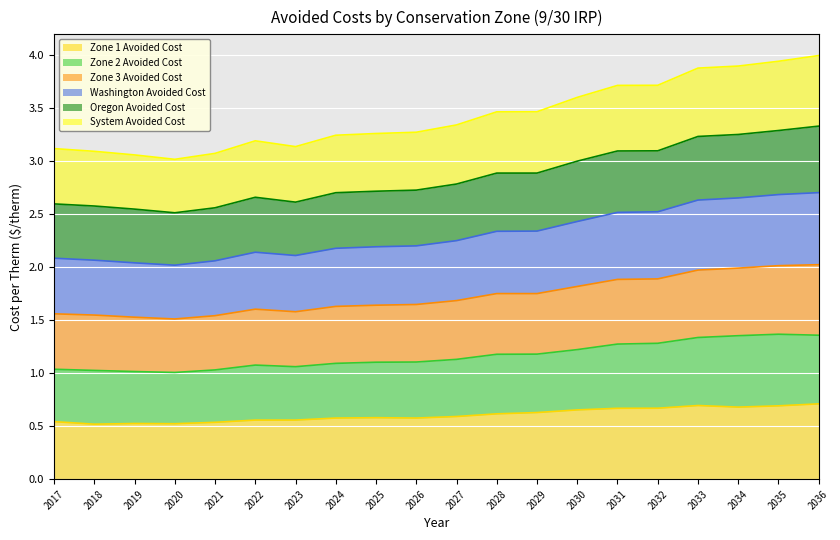

What is the smallest value displayed?

0.5